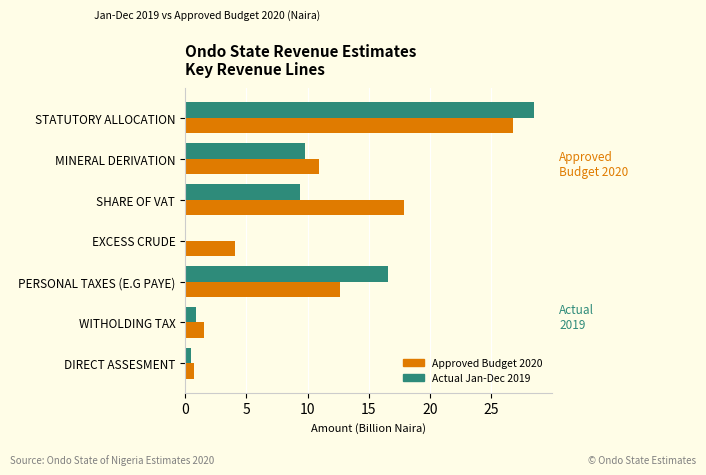

What are all the series names shown in the legend?

Approved Budget 2020, Actual Jan-Dec 2019